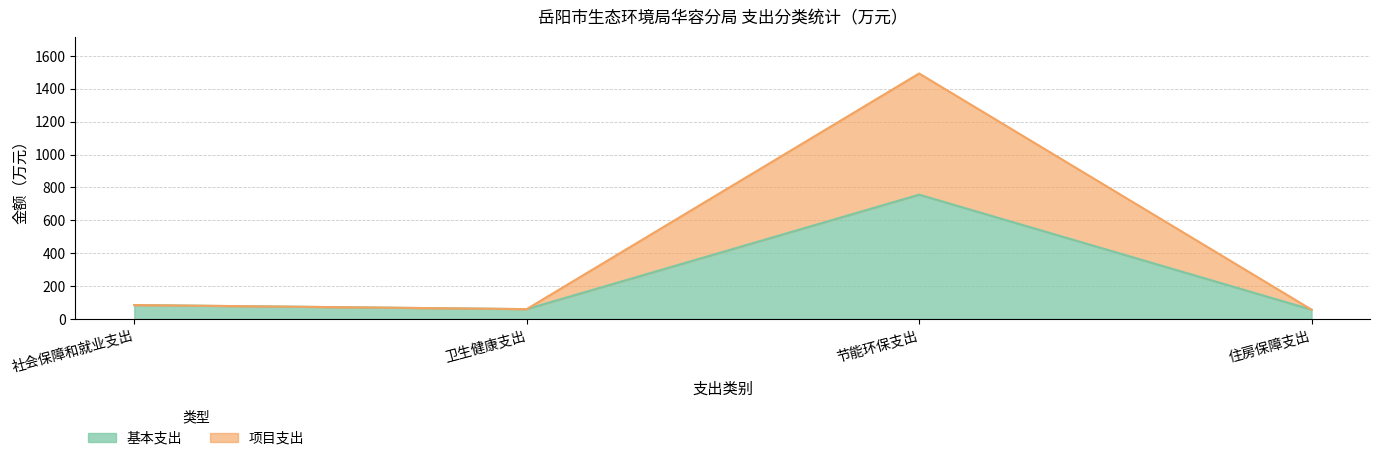

What is the average value of the 合计 series?

423.4